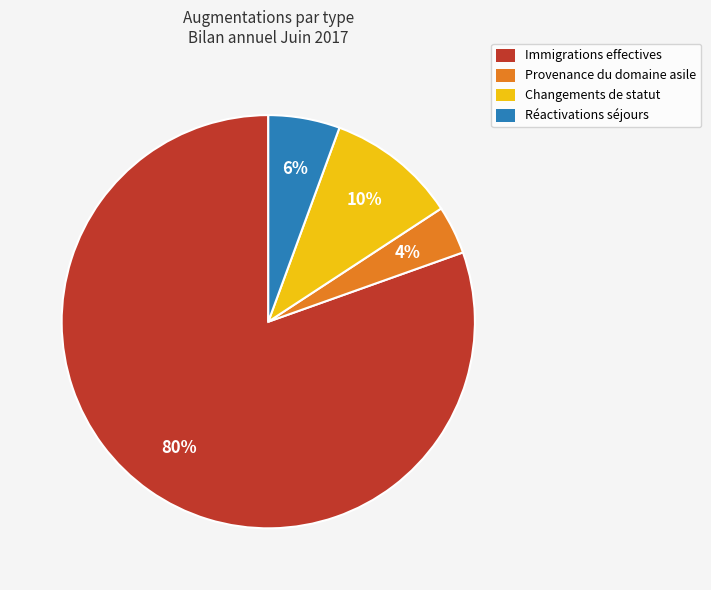

To the nearest percent, what is the combined percentage of Changements de statut and Provenance du domaine asile?

14%